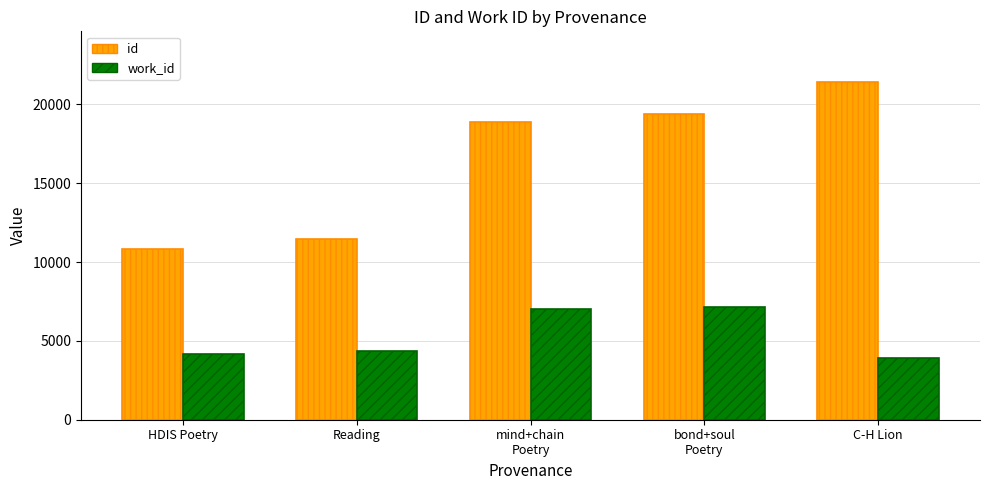

What is the sum of all id values?

81970